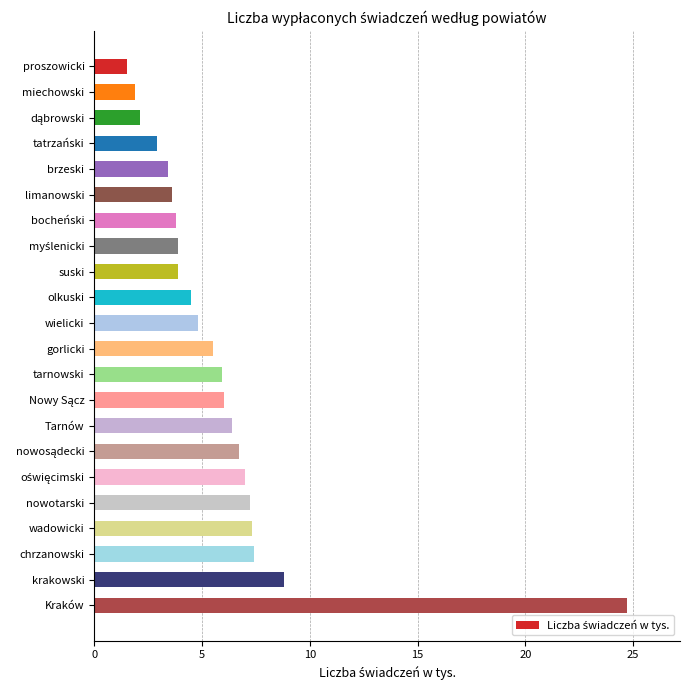

The value at wielicki is 8.3. True or false?

False